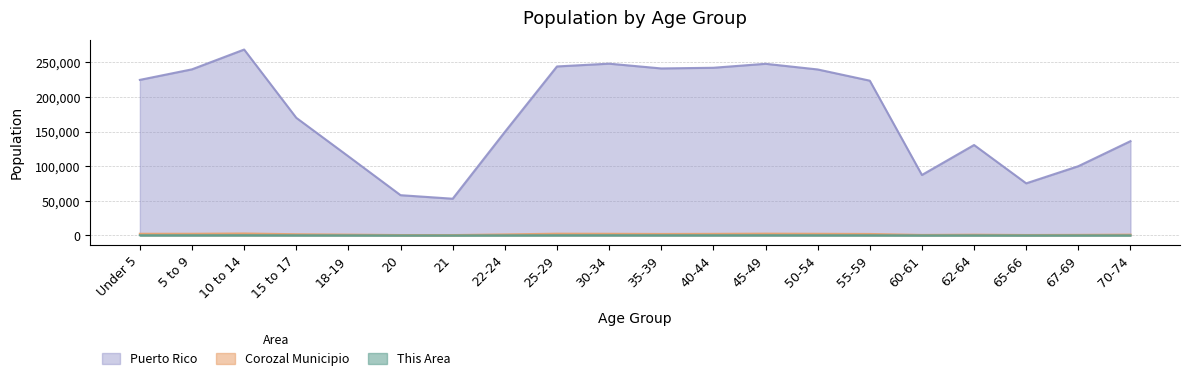

Where is the first local minimum for Puerto Rico?

21